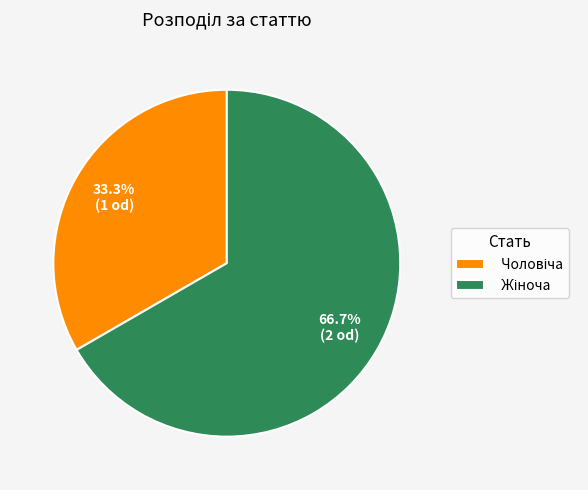

Is there any slice that represents more than half of the pie?

Yes